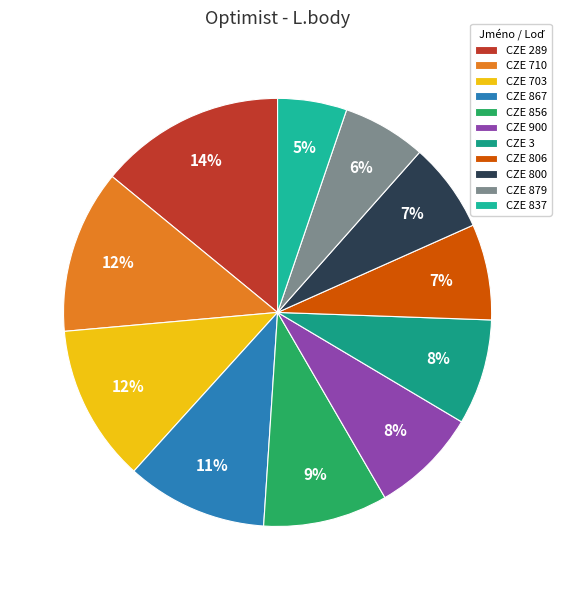

Which slice is the smallest?

CZE 837